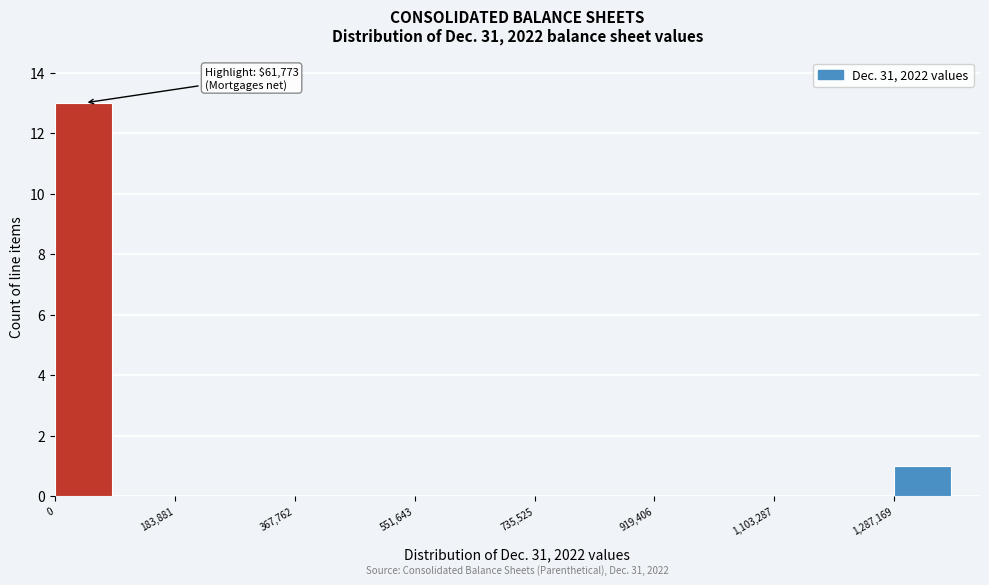

Which range on the x-axis has the tallest bar?

0 to 100000